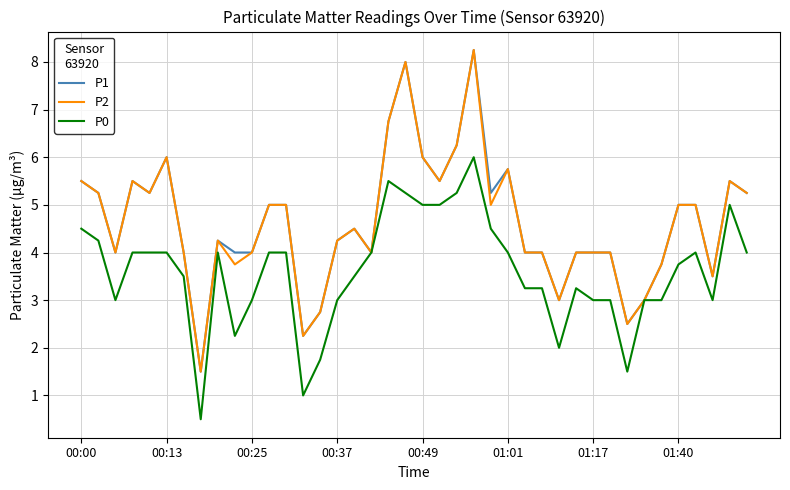

What is the sum of all P0 values?

143.8